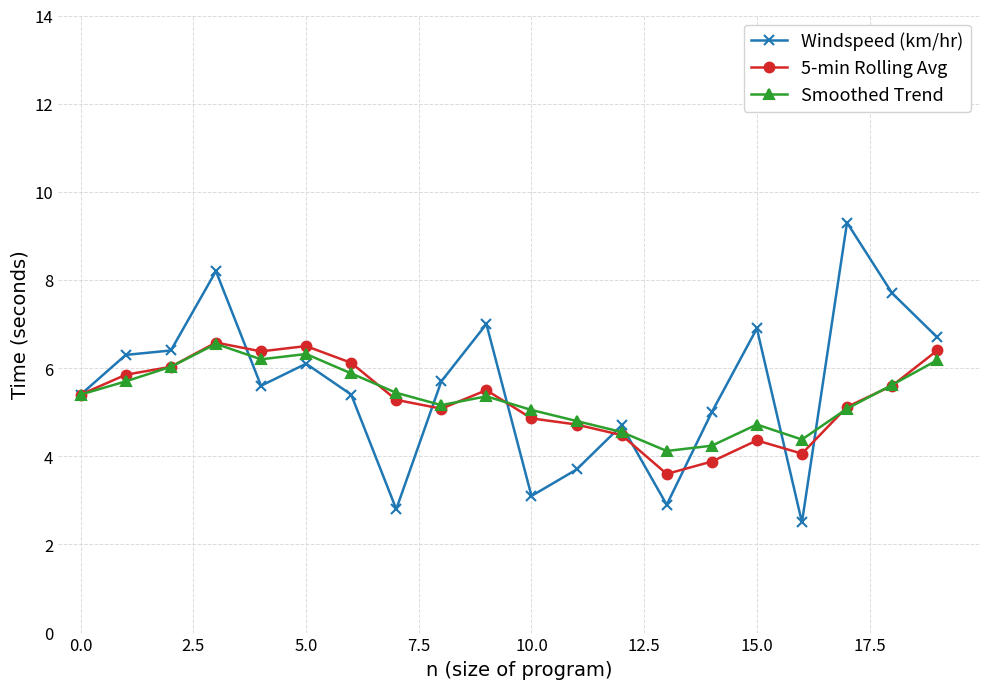

What is the minimum value for Smoothed Trend?

4.1